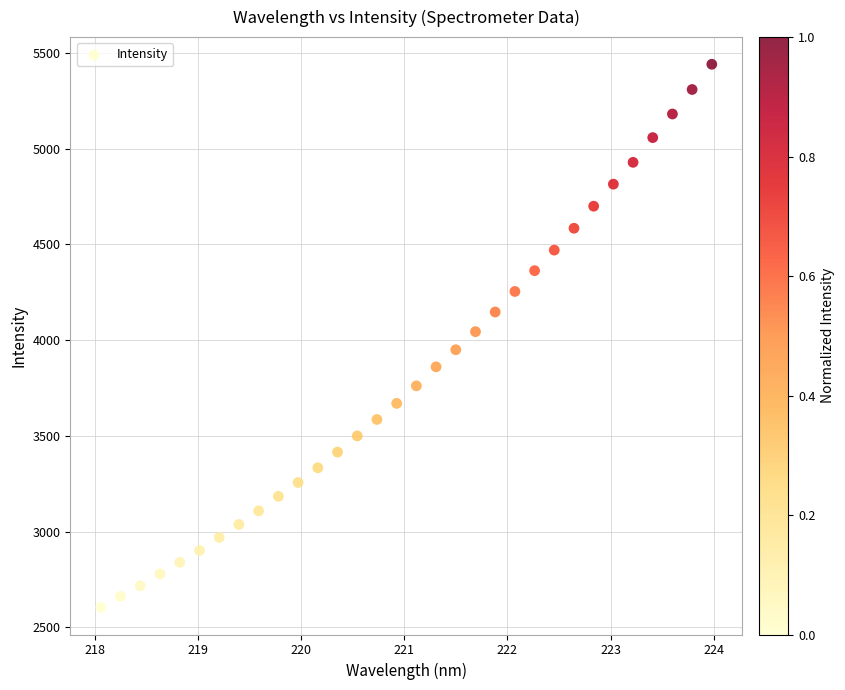

What is the range of X values (max minus min)?

5.9